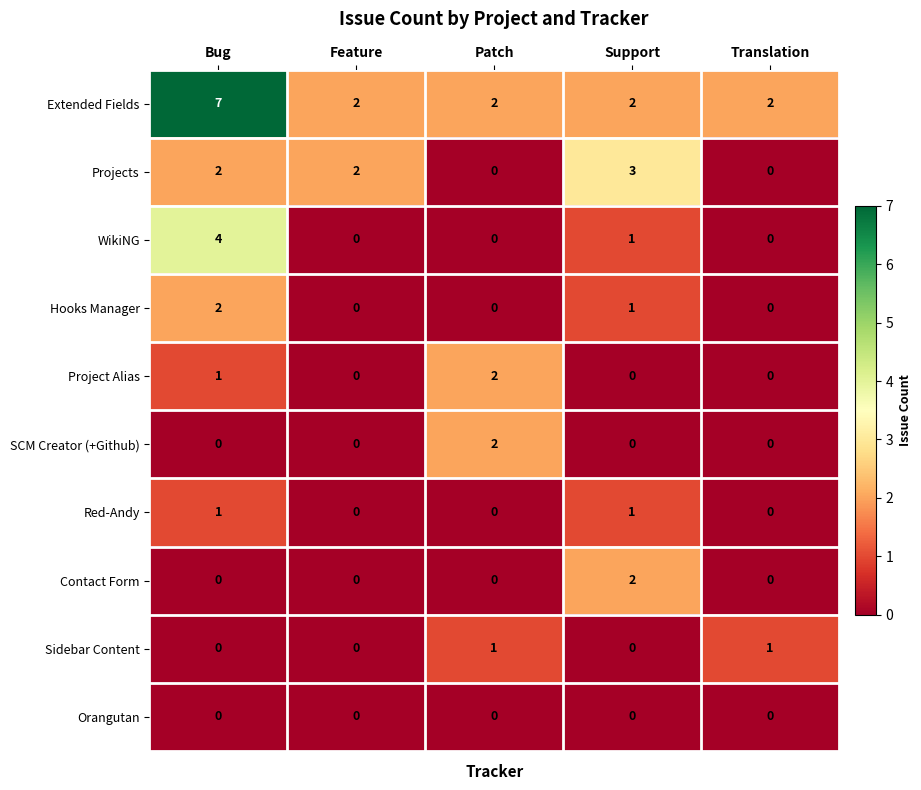

How many values in the Red-Andy series exceed 0?

2